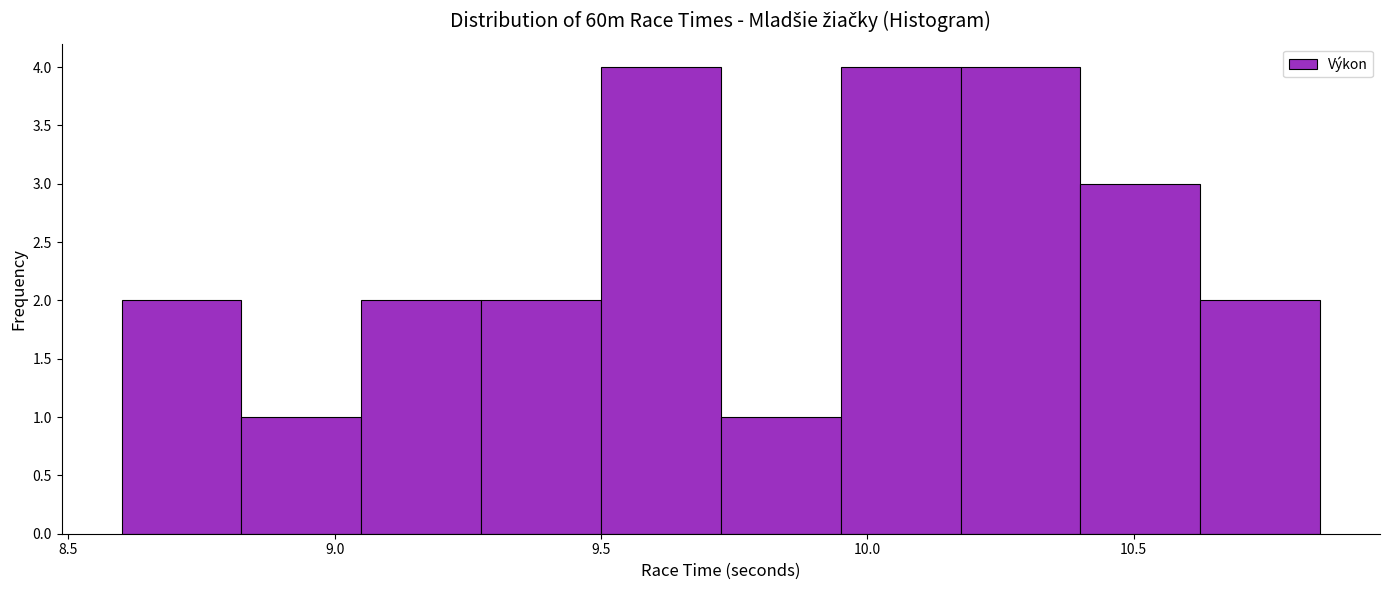

What is the height of the bar covering 9.500 to 9.725 on the x-axis? Neither the bar edges nor the heights are printed on the chart, so give them approximately, as read against the axes.

4